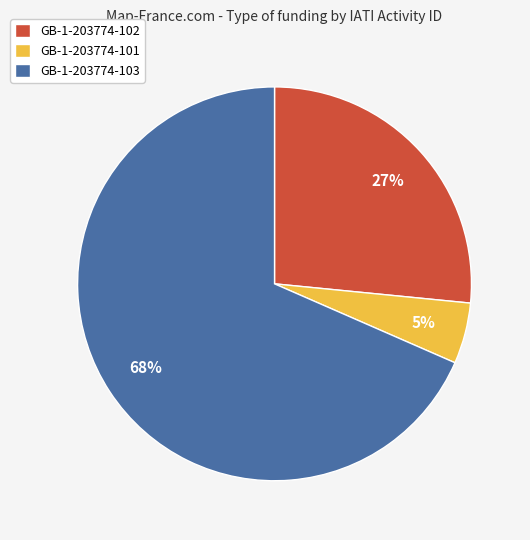

What is the majority slice?

GB-1-203774-103